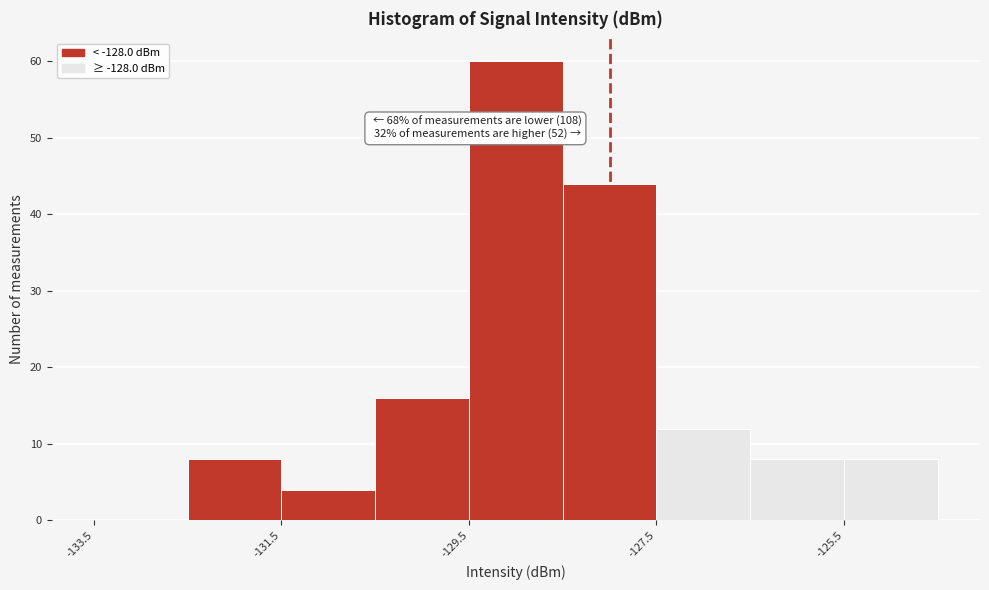

Which range on the x-axis has the tallest bar?

-129.5 to -128.5